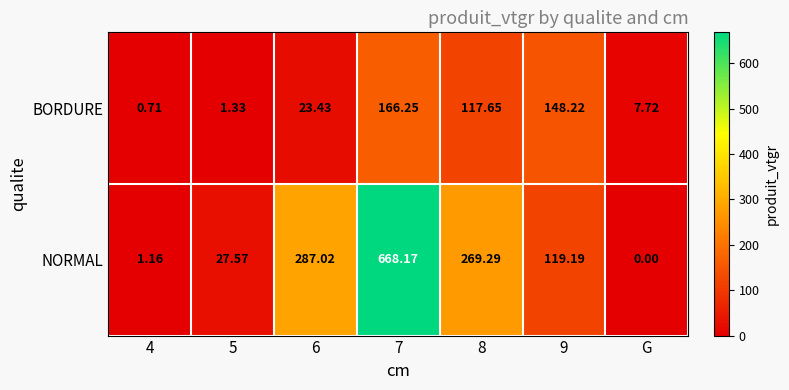

How many data points does each series have?

7